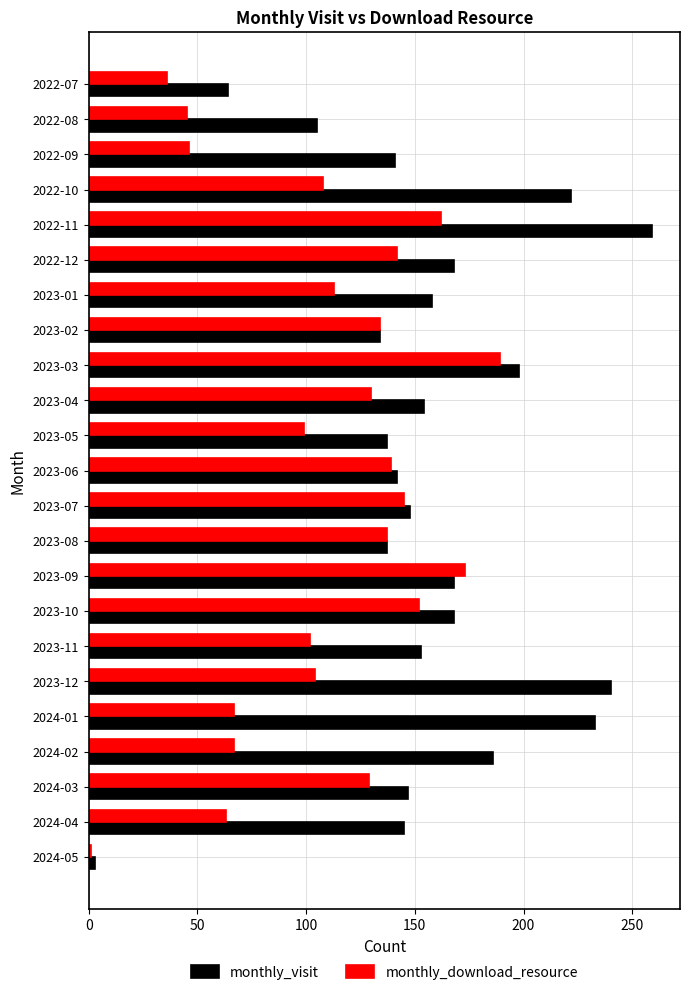

Rank the series by their maximum value, from highest to lowest.

monthly_visit, monthly_download_resource